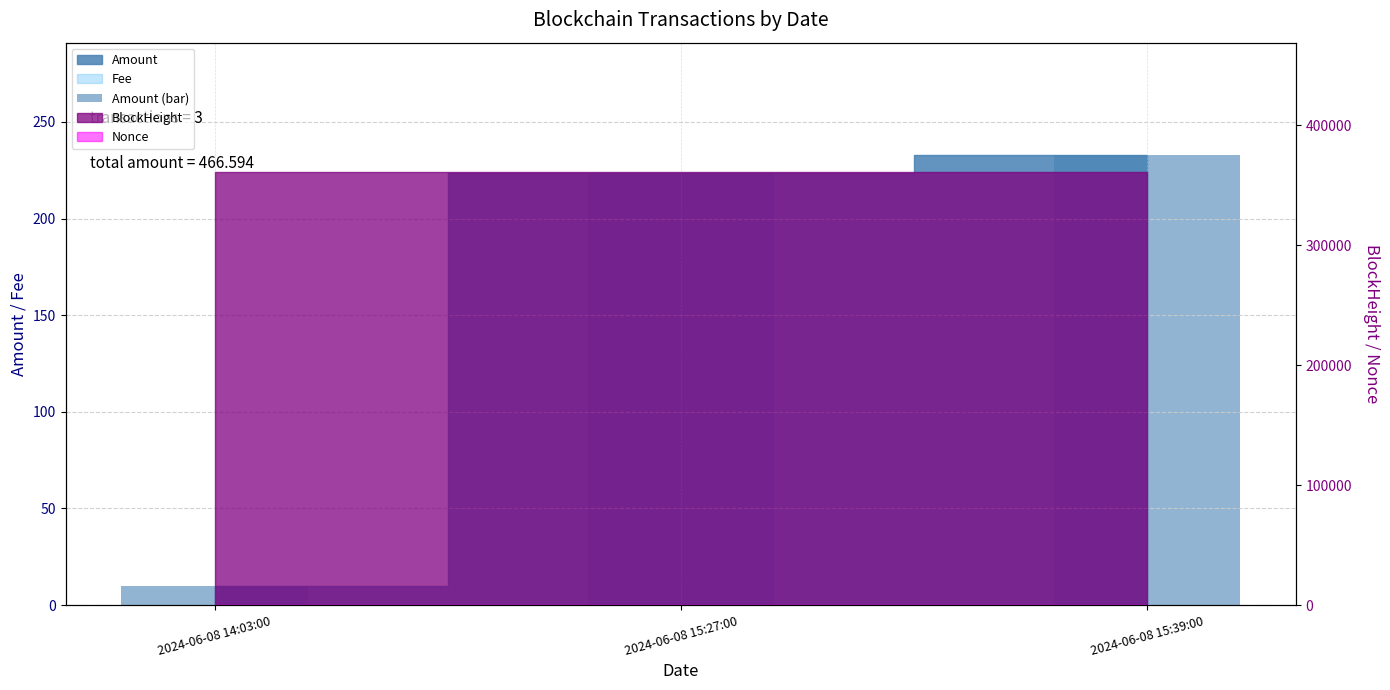

Reading left to right, extract all data points from this chart.

2024-06-08 14:03:00=10.0	2024-06-08 15:27:00=223.8	2024-06-08 15:39:00=232.8